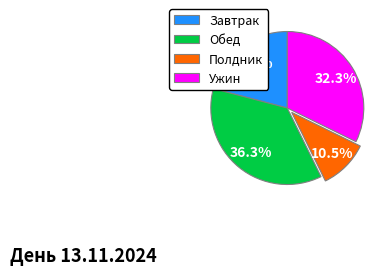

Which category has the biggest portion of the pie?

Обед